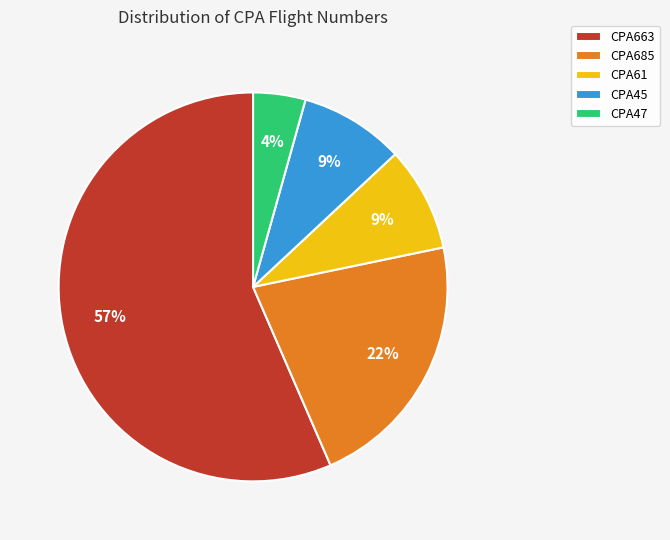

Which category has the smallest portion of the pie?

CPA47